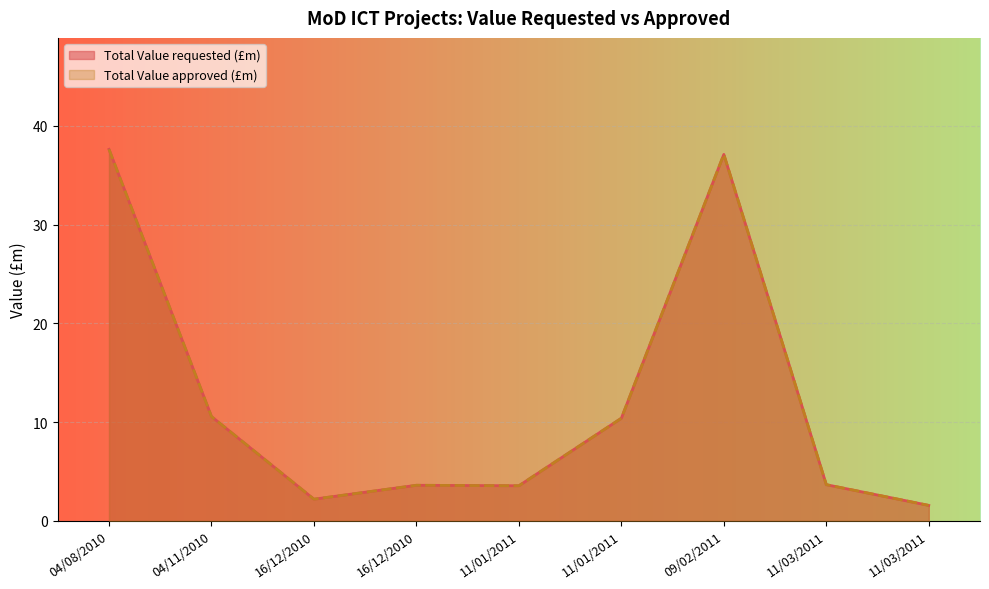

List the labels in order of Total Value approved (£m) value, smallest first.

11/03/2011, 16/12/2010, 11/01/2011, 16/12/2010, 11/03/2011, 11/01/2011, 04/11/2010, 09/02/2011, 04/08/2010